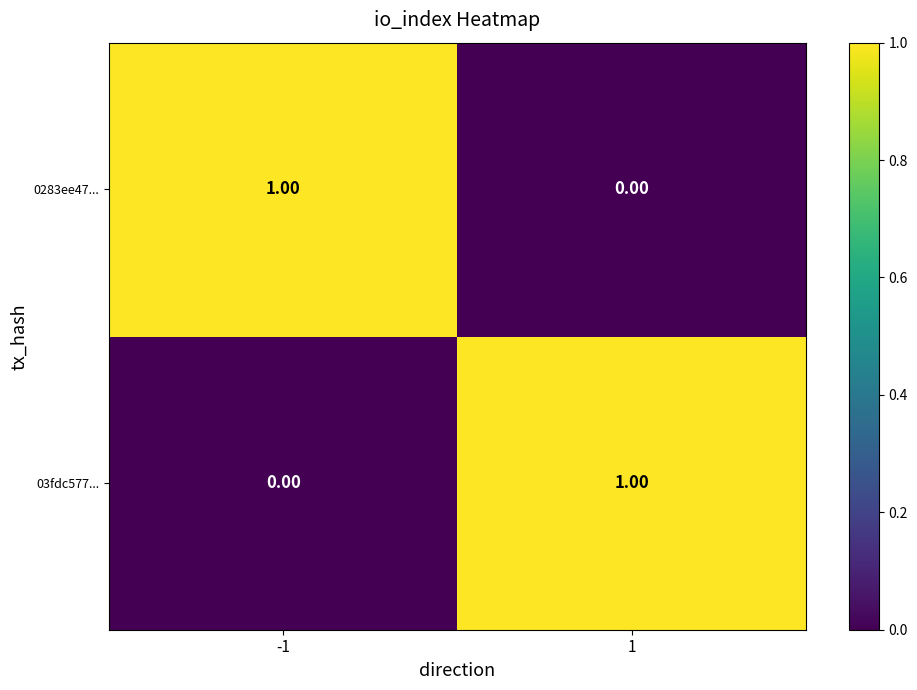

List the labels in order of 03fdc577... value, largest first.

1, -1